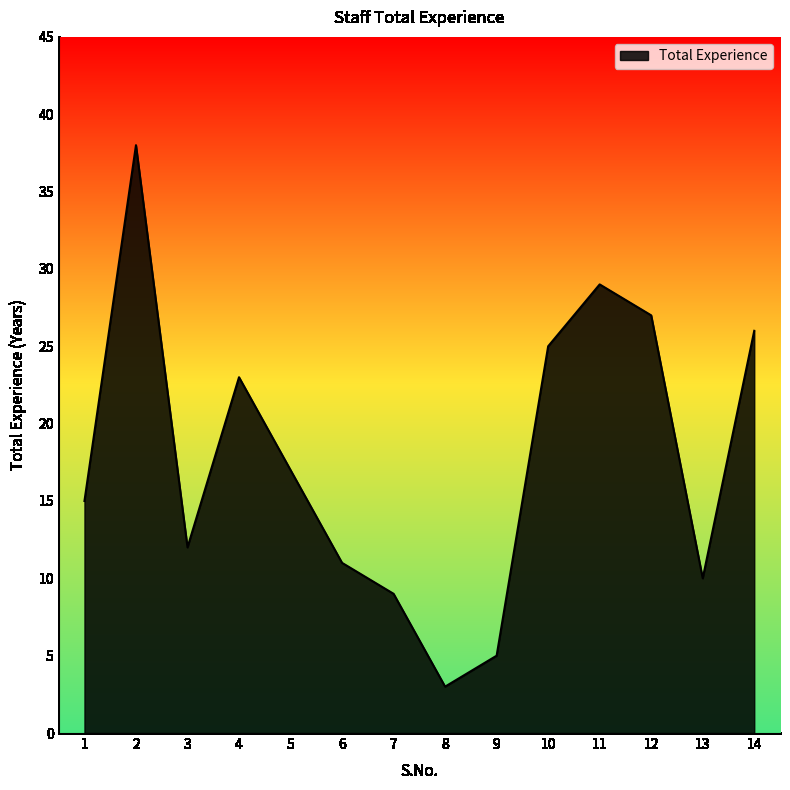

Count the number of data series in this chart.

1